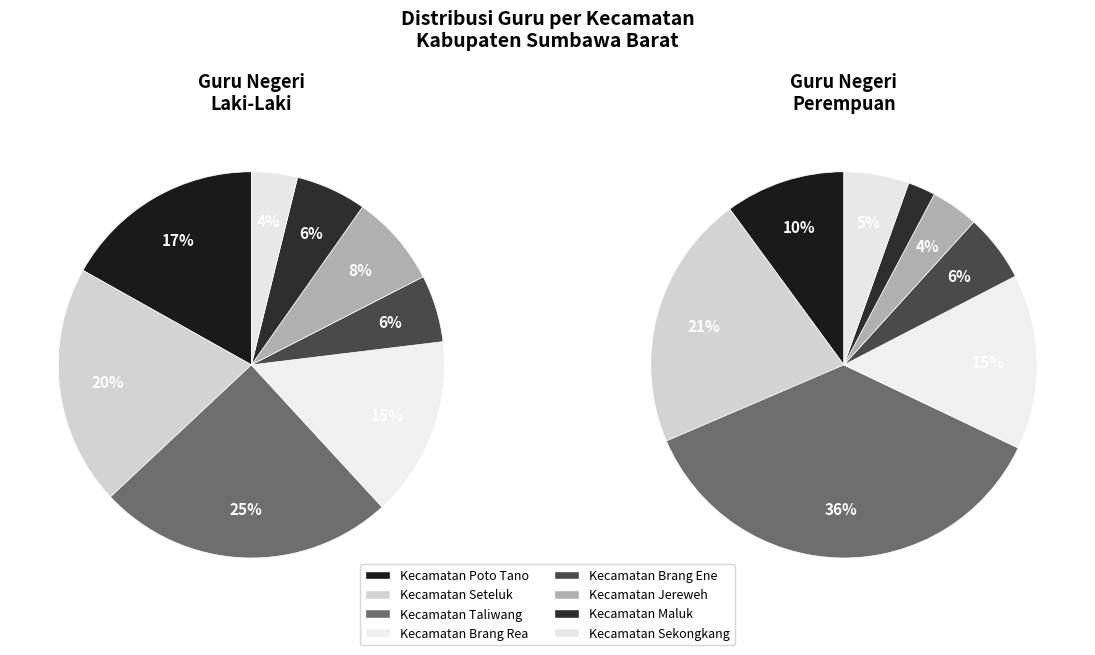

Which series has the largest range (max minus min)?

Guru Negeri Perempuan